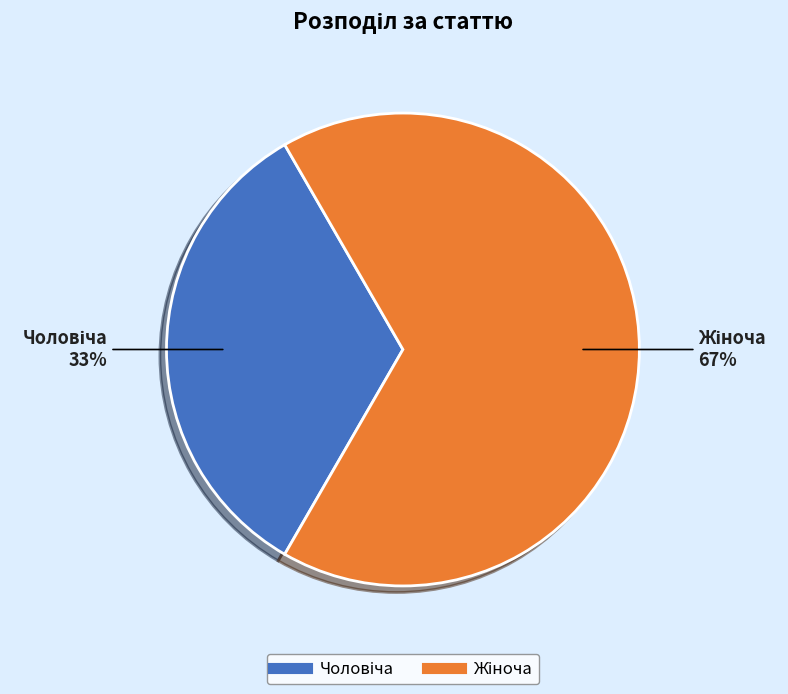

Count the number of slices in the pie.

2